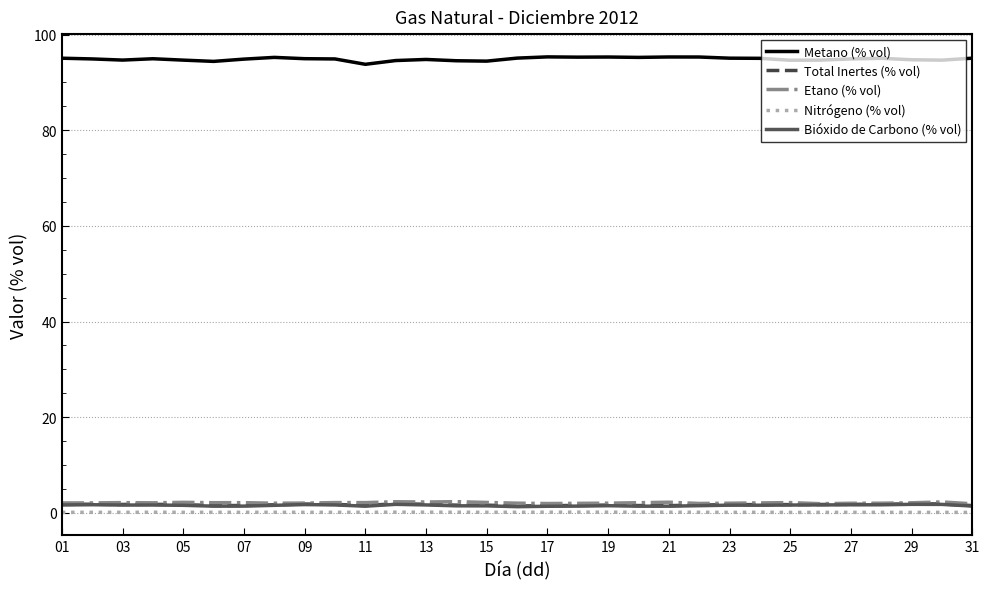

What is the average value of the Metano (% vol) series?

94.9